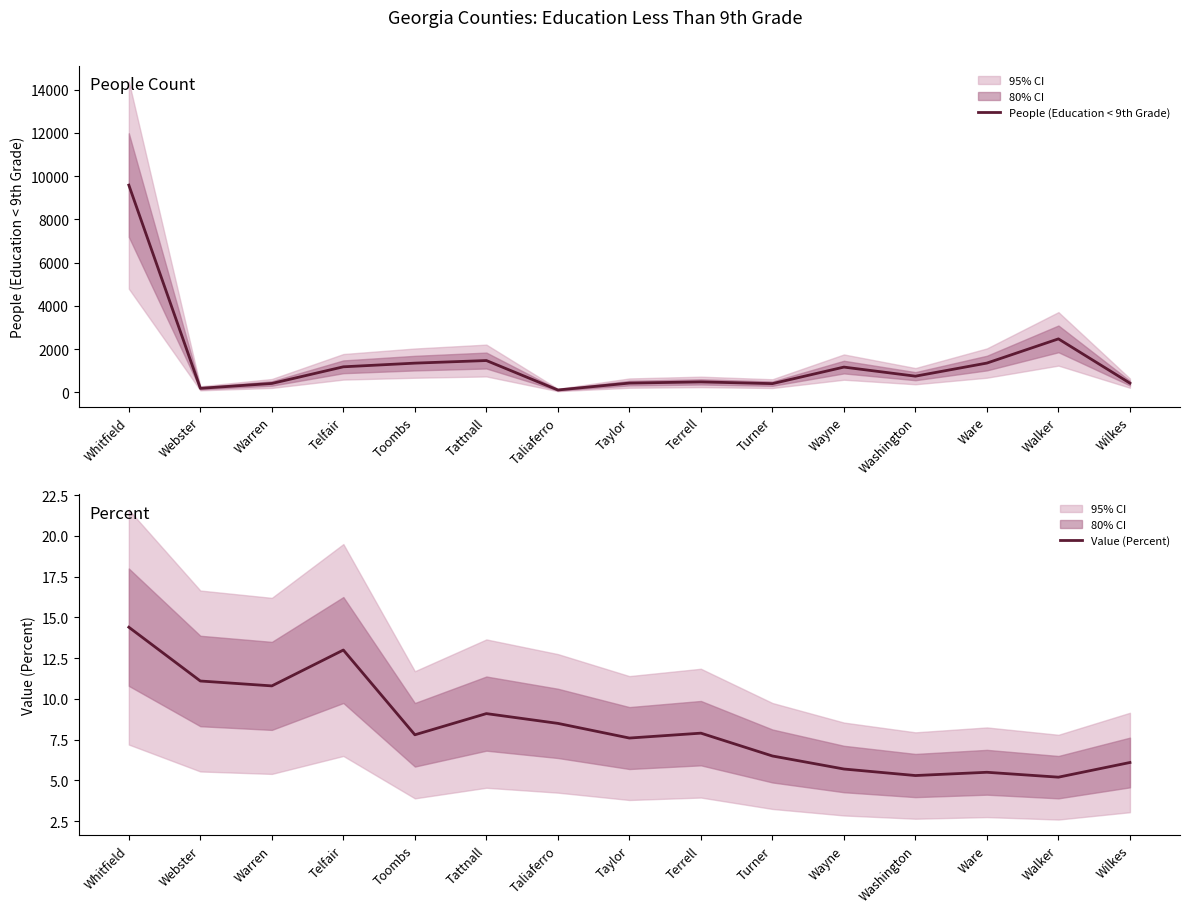

What is the value of the Value (Percent) point at the 1st from the left?

14.4